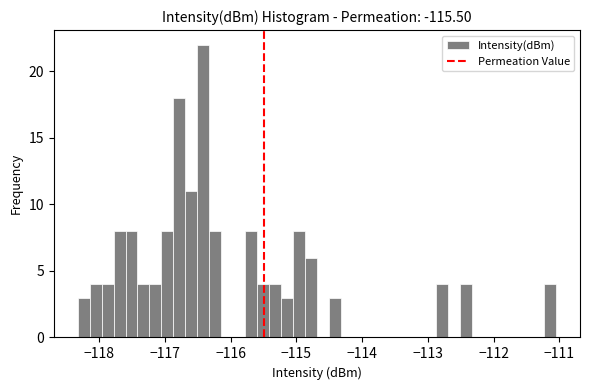

Read against the x-axis, roughly where is the centre of the tallest bar?

-116.4